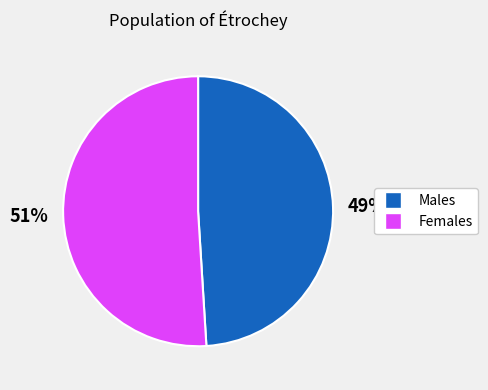

How many slices are in this pie chart?

2